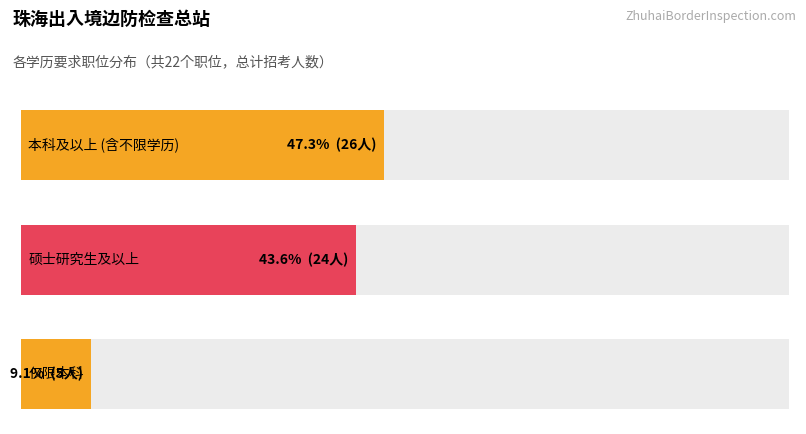

True or false: the data shows 1 at 边检站一级警长及以下（二）.

False